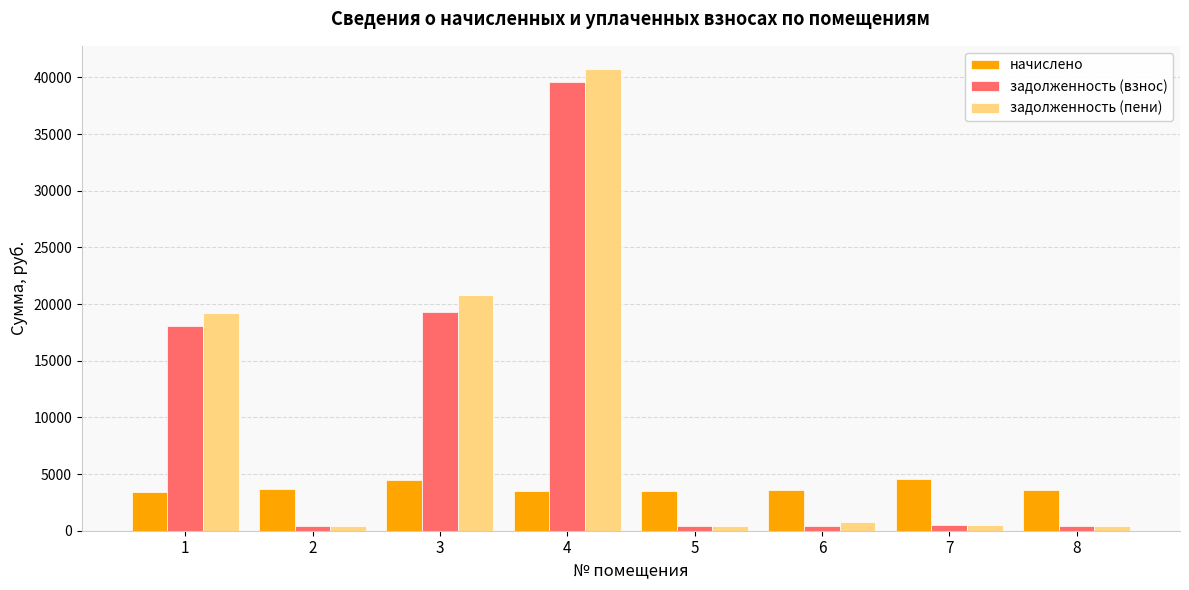

At which category is the sum across all series the highest?

4